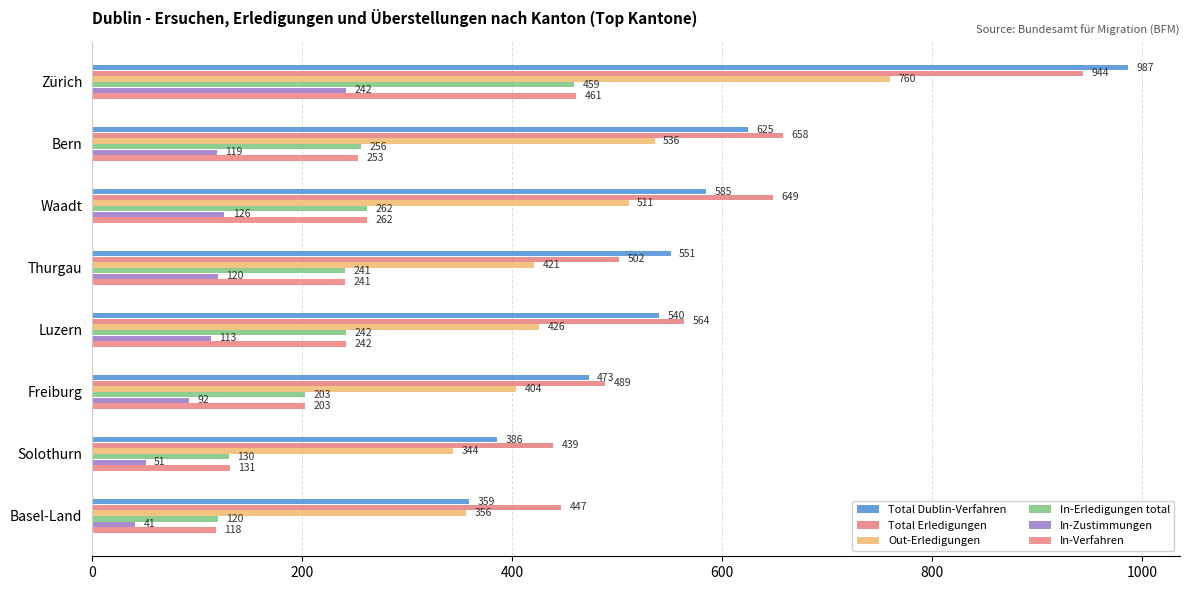

What is the average value of the Out-Erledigungen series?

470